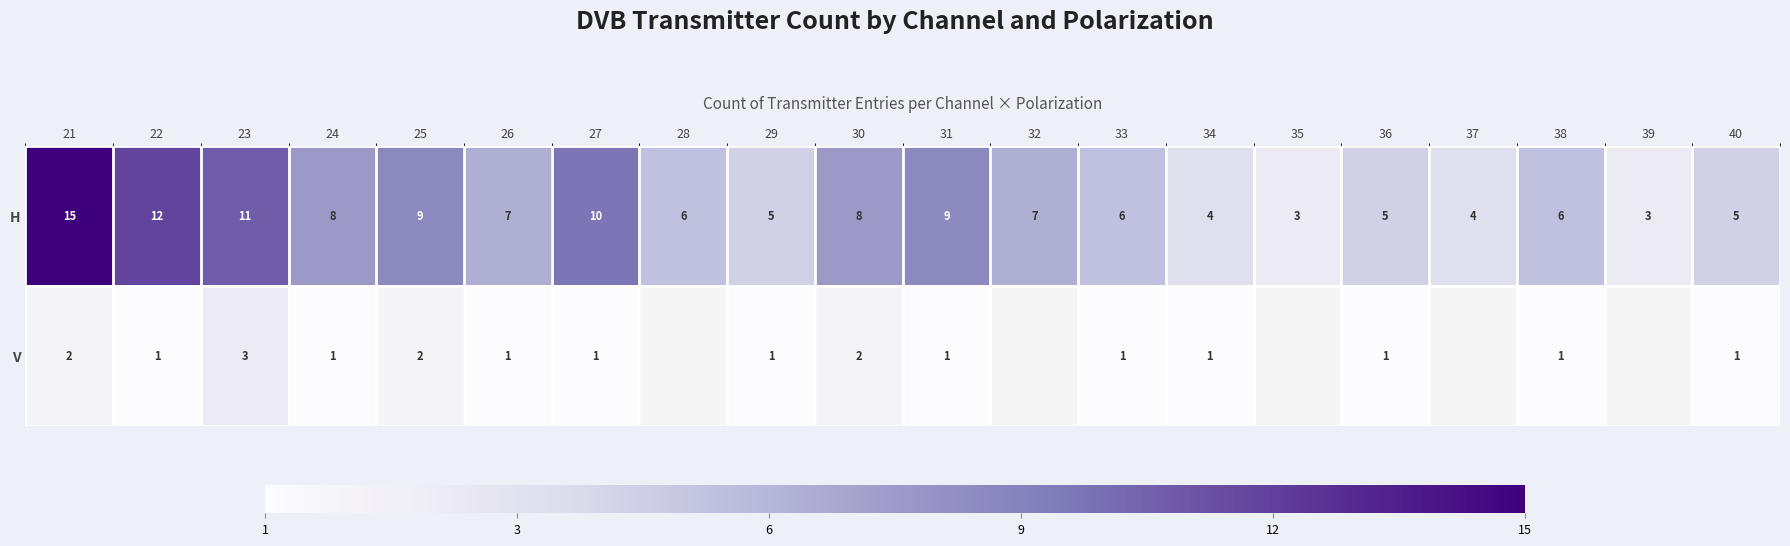

What is the difference between the maximum and minimum values in the H series?

12